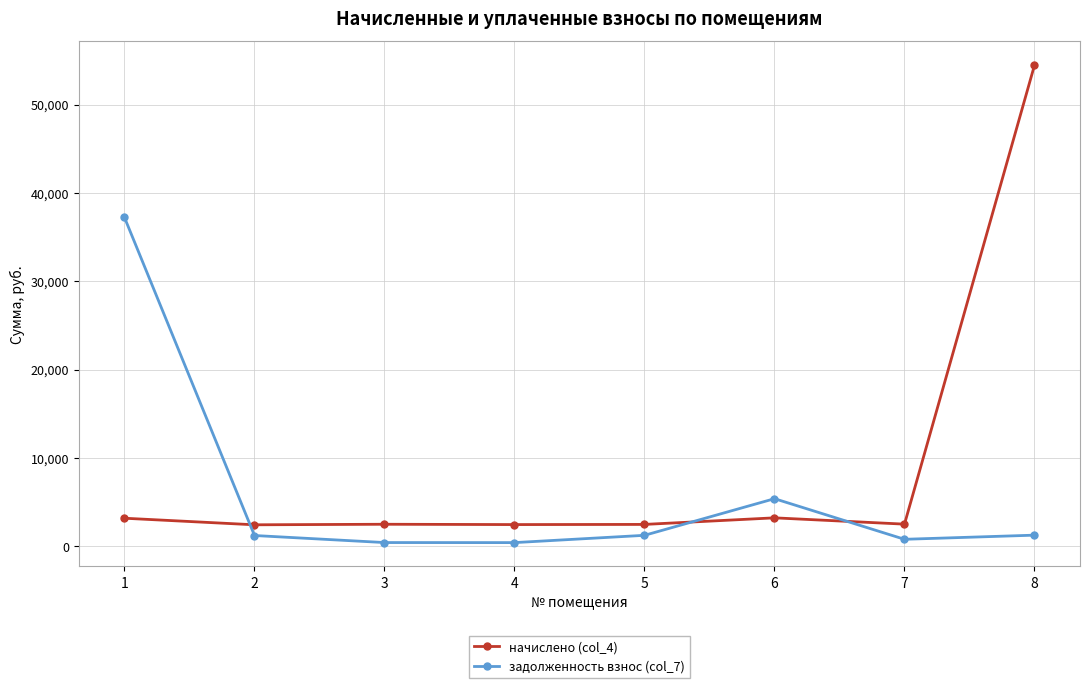

Rank the series by their average value, from highest to lowest.

начислено (col_4), задолженность взнос (col_7)